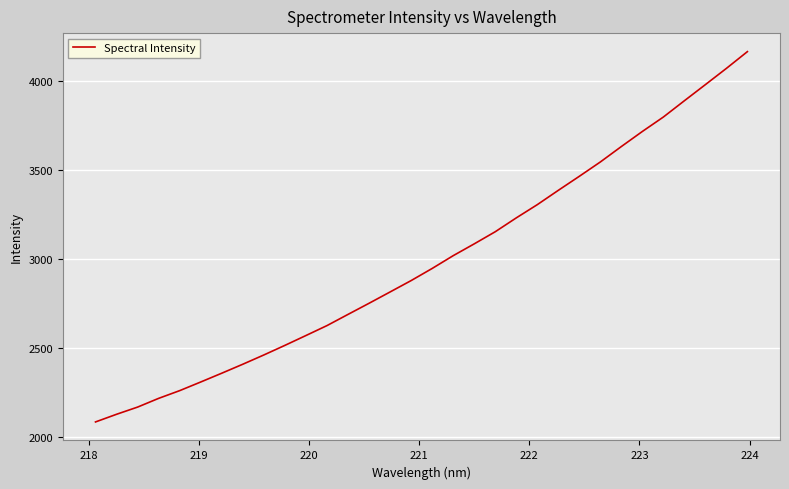

Does the chart display data point markers on the line(s)?

No